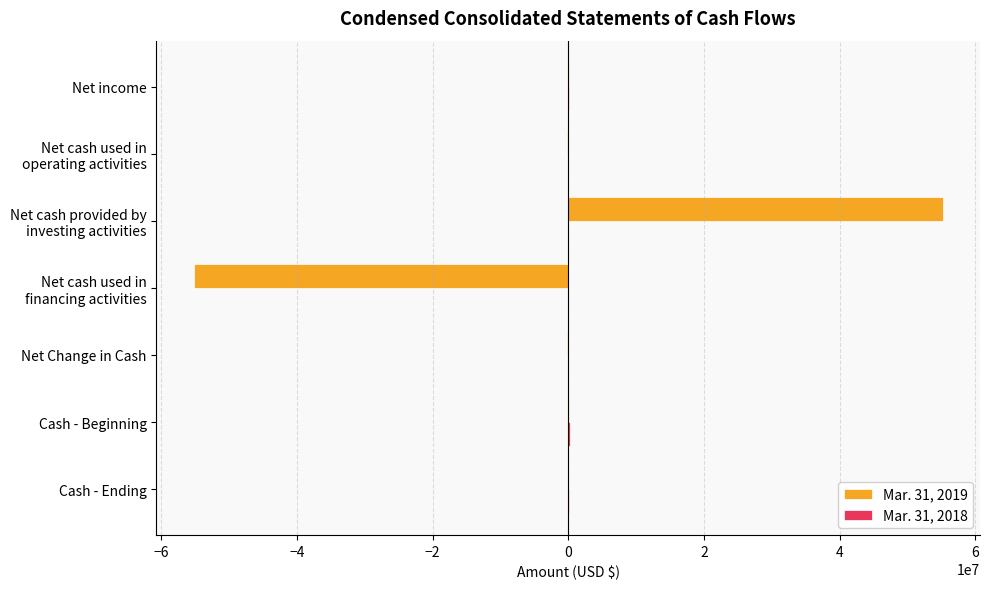

How many categories are shown in the chart?

7